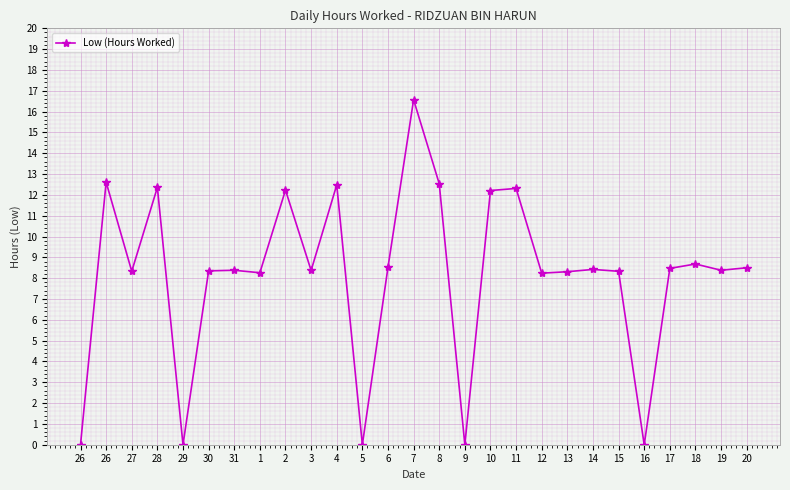

Count the number of categories in the chart.

27